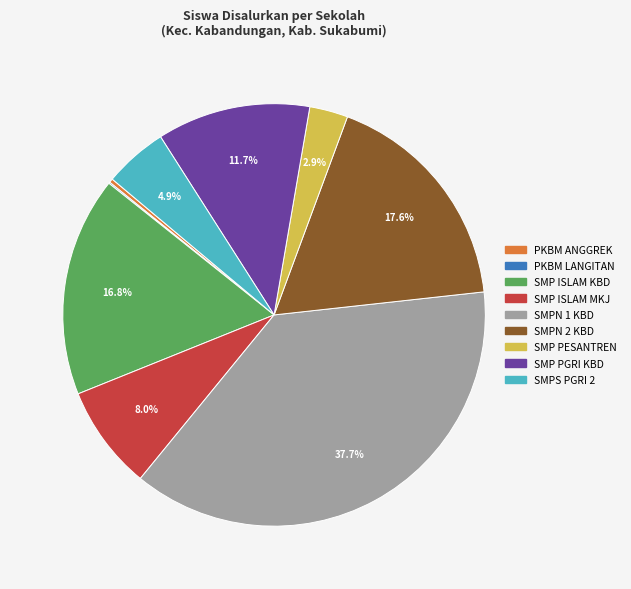

Does any single category account for the majority?

No